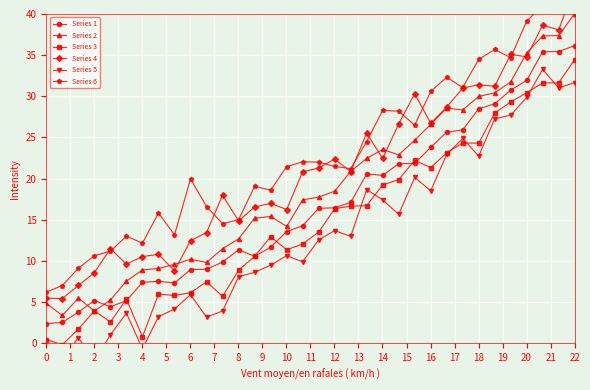

What is the smallest value displayed?

-3.4